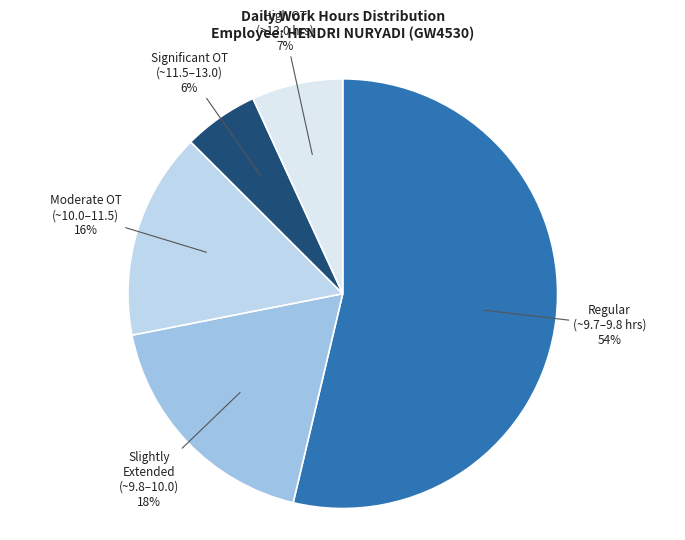

Is it true that Slightly Extended (~9.8–10.0) is 18% of the pie?

True